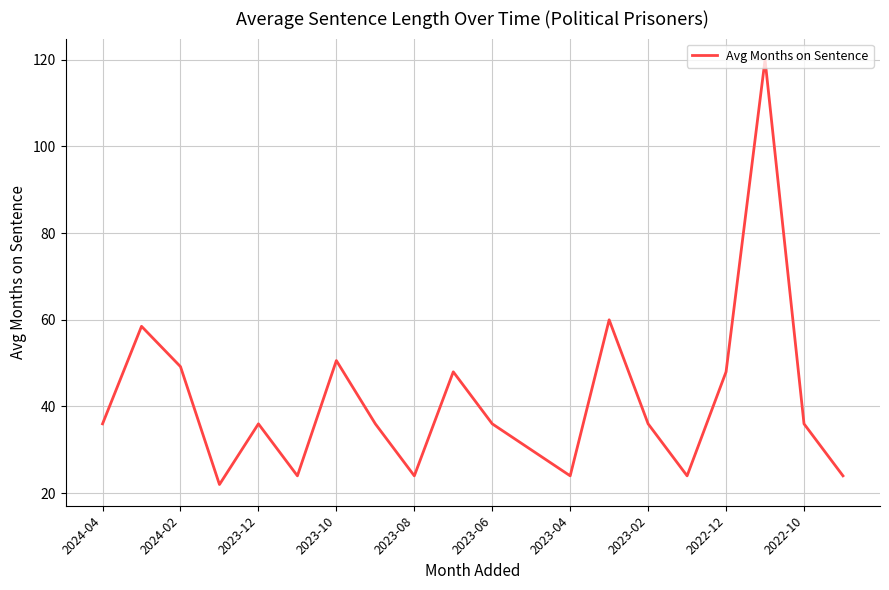

What is the greatest value displayed?

120.0